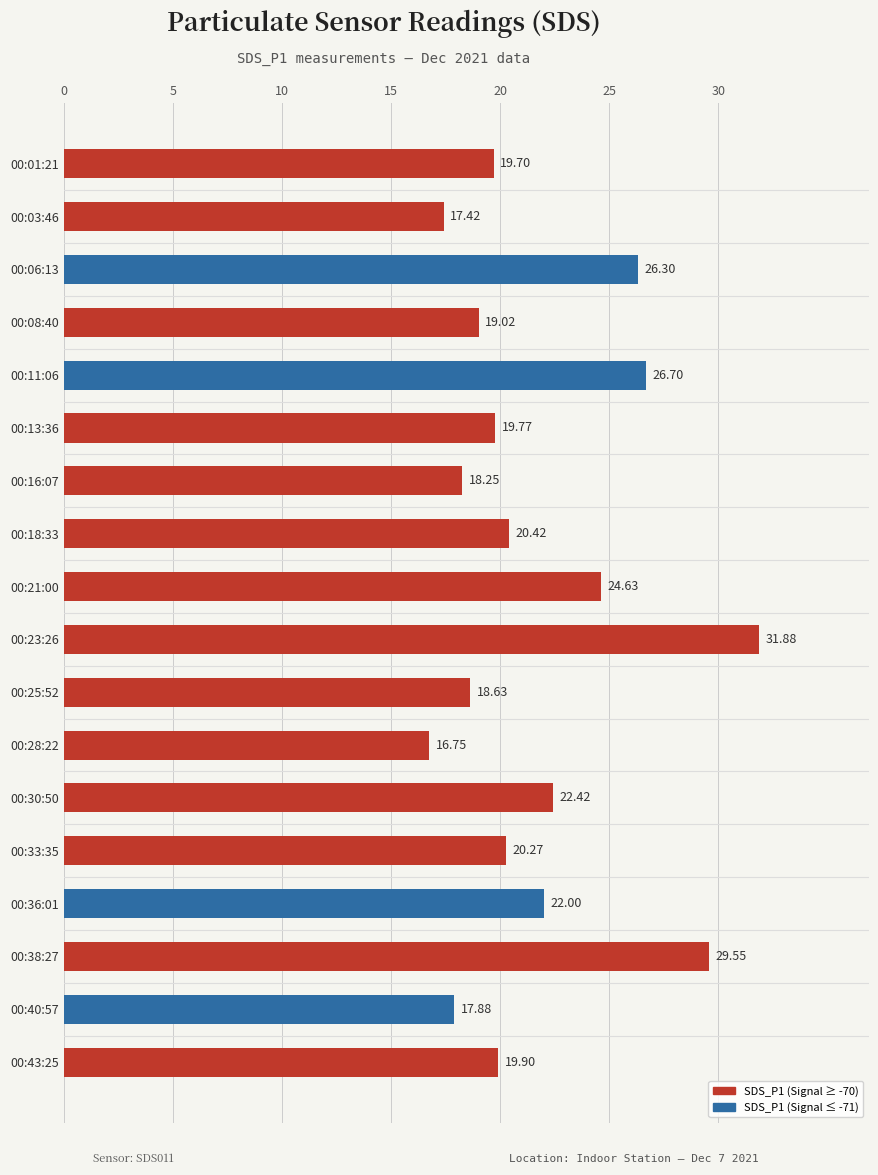

What is the average value?

21.7